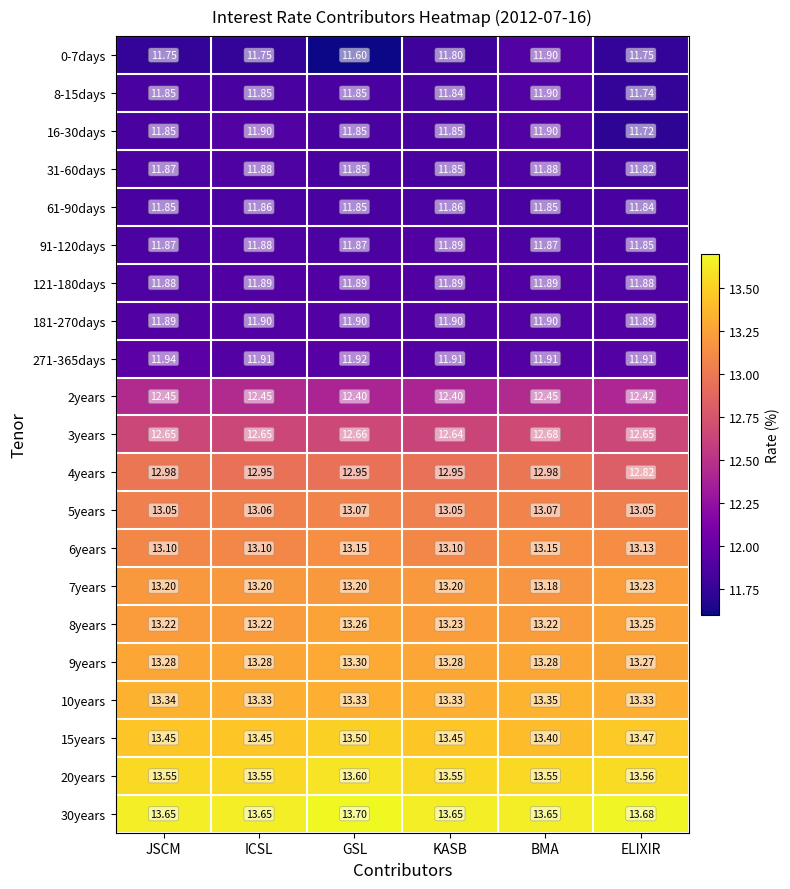

At which category does the chart reach its minimum across all series?

GSL